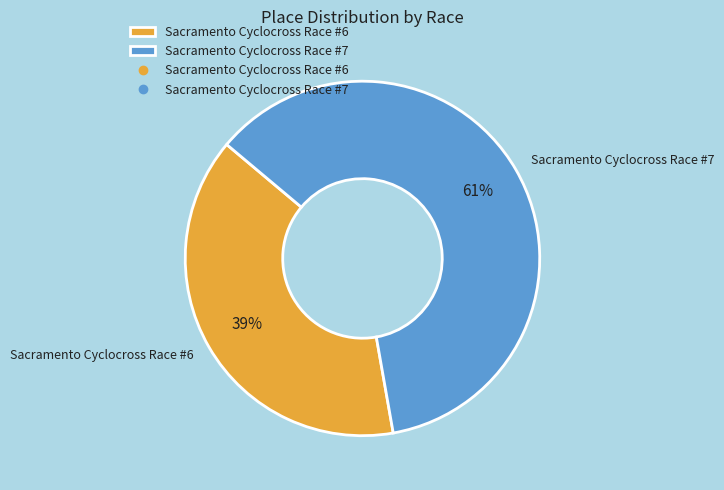

What percentage is the Sacramento Cyclocross Race #7 slice, to the nearest percent?

61%